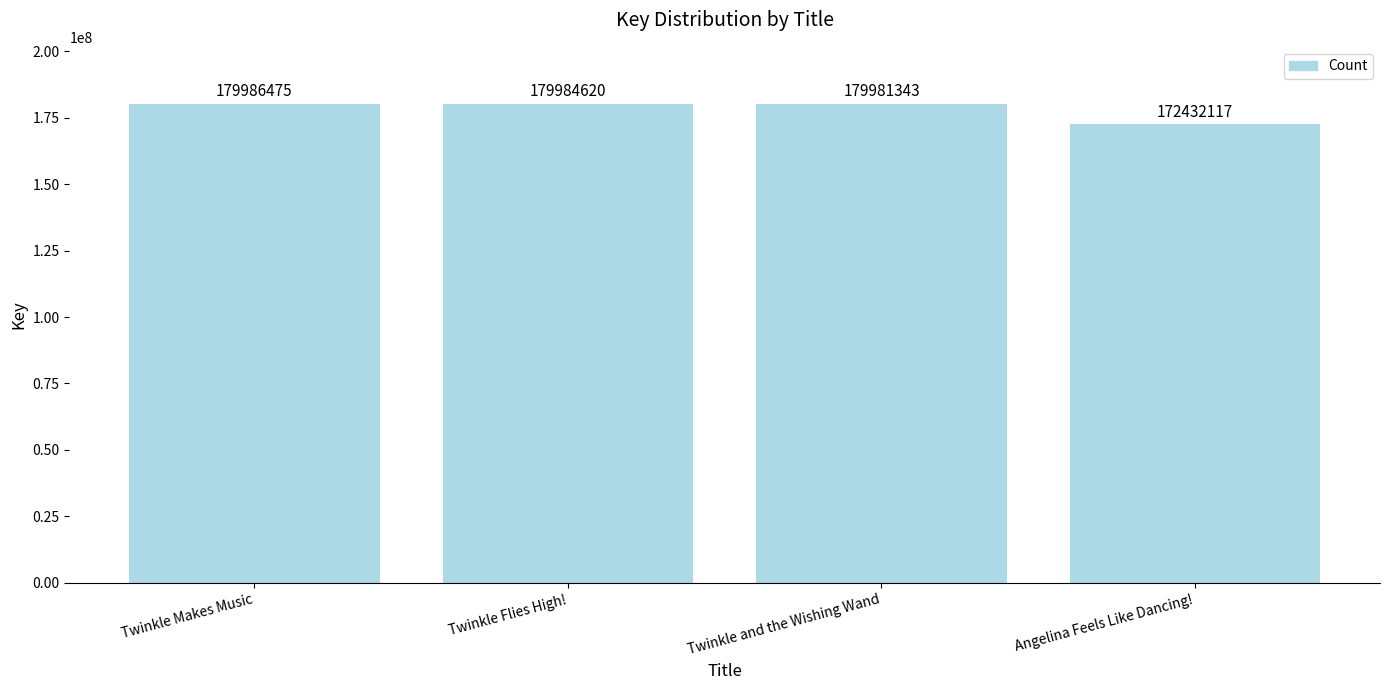

How many bars are there in total?

4